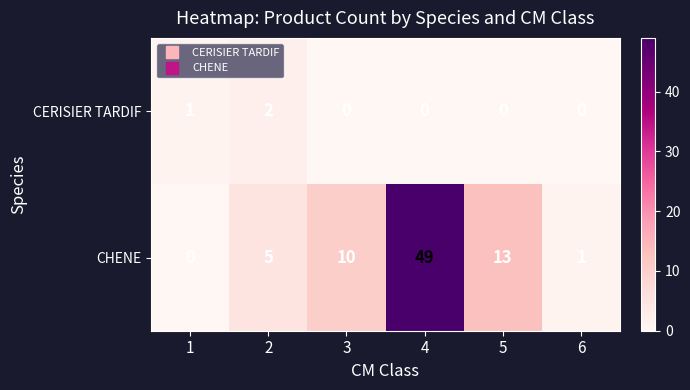

What is the difference between the second highest and second lowest values in the CHENE series?

12